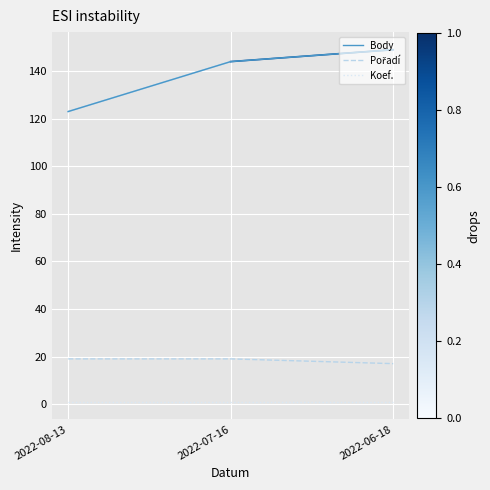

List the labels in order of Body value, largest first.

2022-06-18, 2022-07-16, 2022-08-13